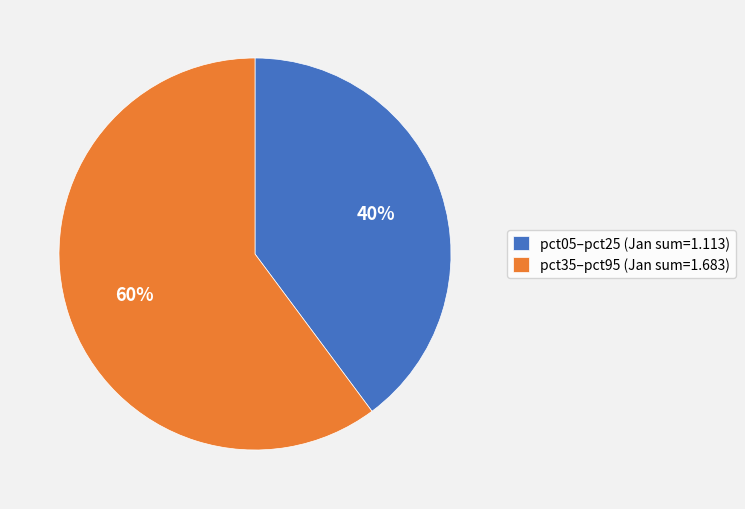

Rank the categories by value from highest to lowest.

pct35–pct95 (Jan sum=1.683), pct05–pct25 (Jan sum=1.113)